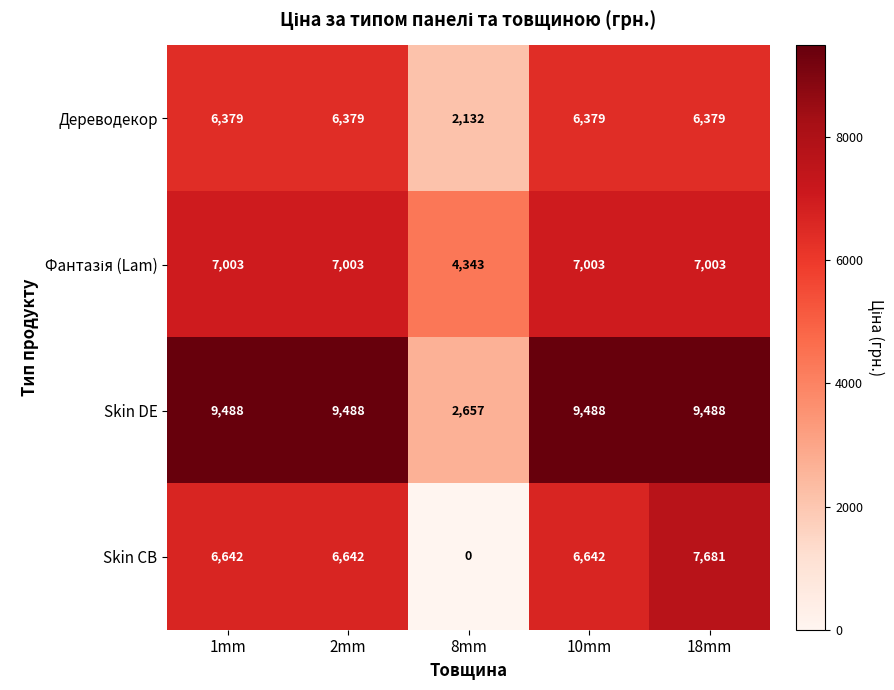

What is the difference between the maximum and second lowest values in the Skin CB series?

1039